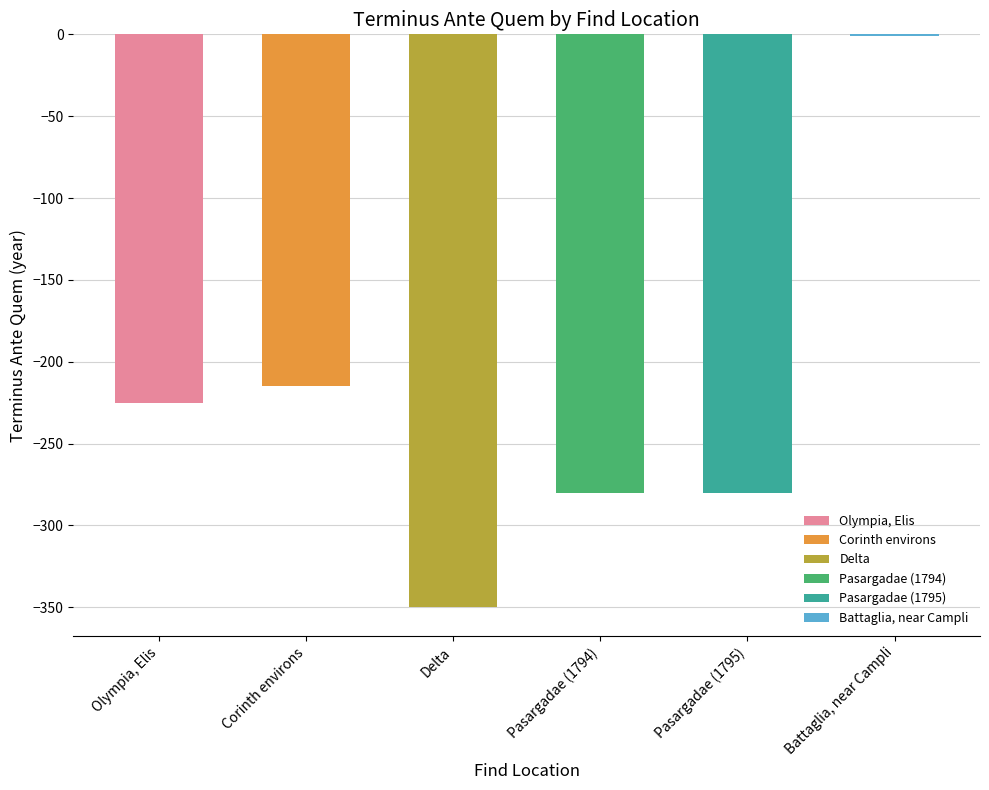

What is the label of the 1st bar from the left?

Olympia, Elis